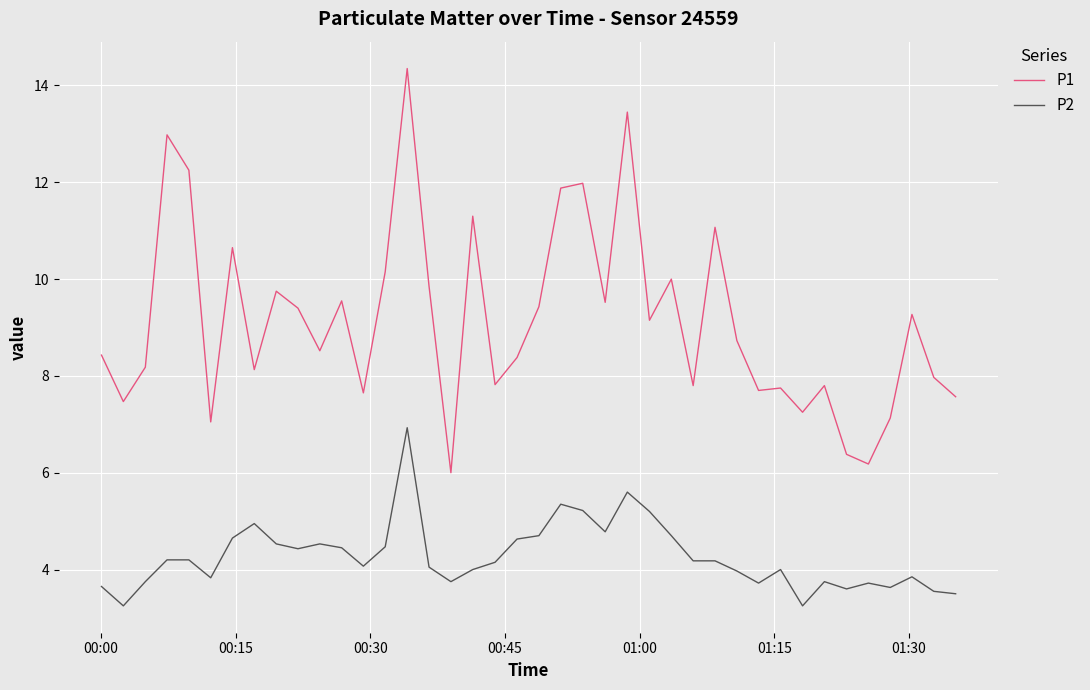

True or false: P1 and P2 cross at least once.

False